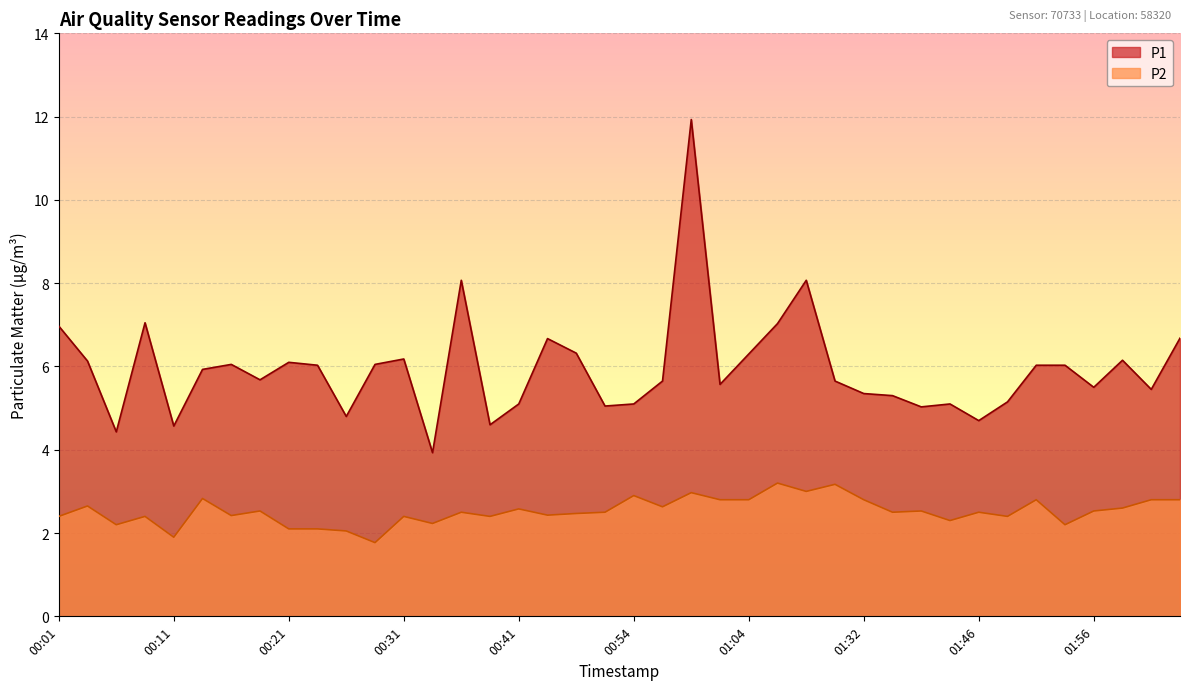

Does the chart display data point markers on the line(s)?

No